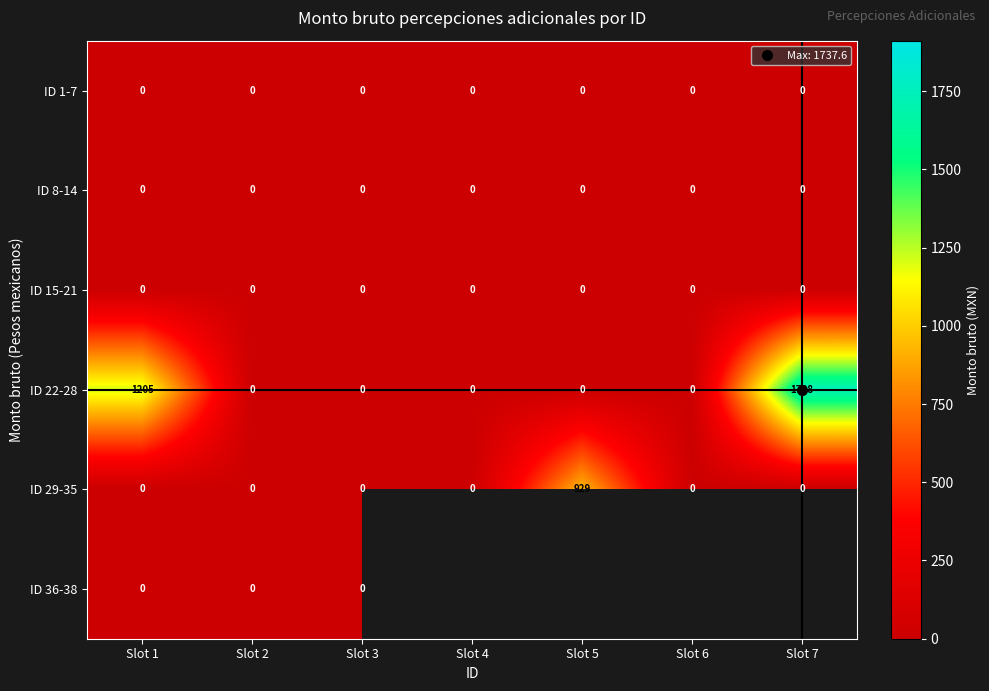

Between Slot 2 and Slot 4, which is larger?

Slot 2